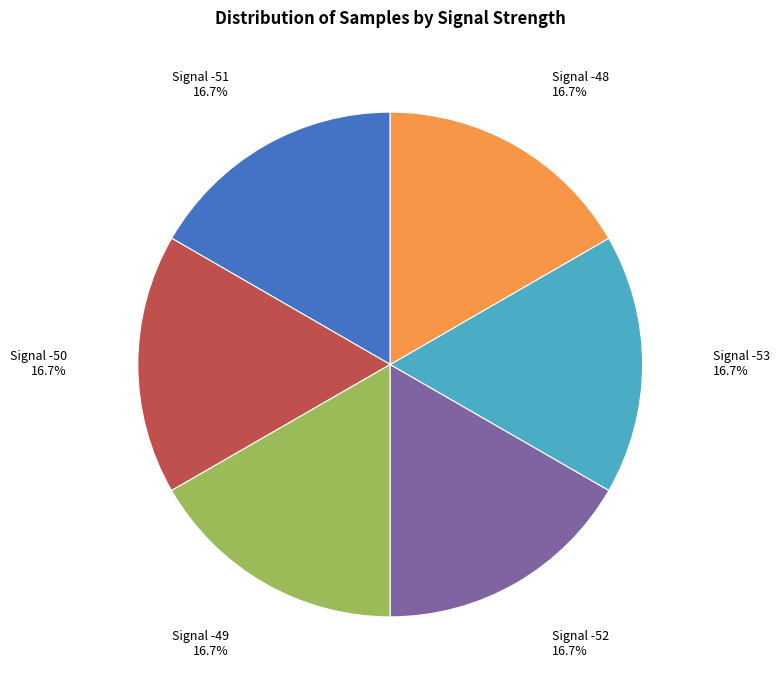

What is the ratio of the value at Signal -52 to the value at Signal -50?

1.0